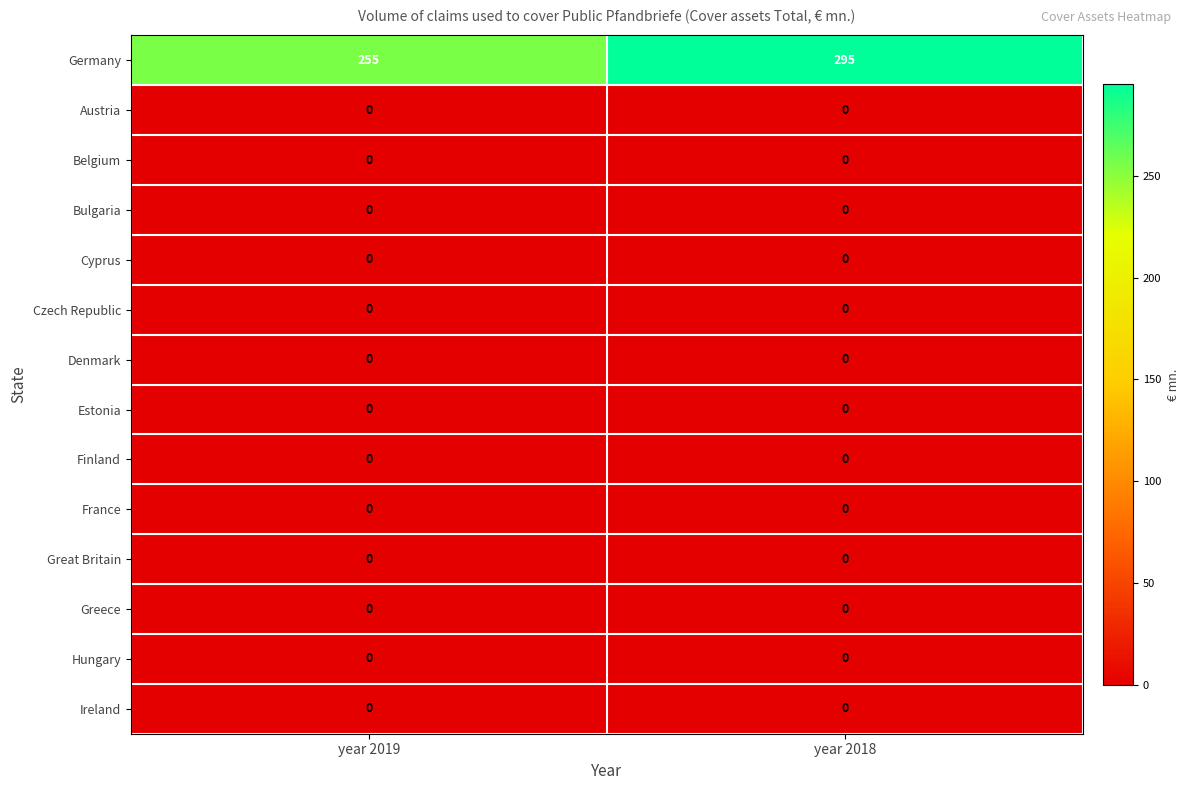

At which category is the sum across all series the highest?

year 2018